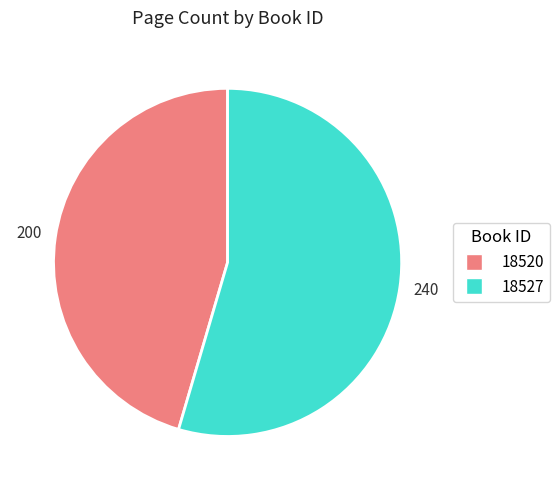

How many slices are in this pie chart?

2